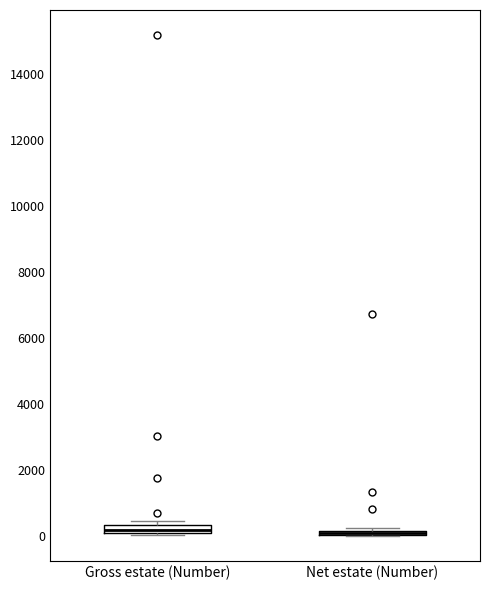

Where is the upper edge of the box for Gross estate (Number) on the y-axis? The values are not printed on the chart, so give them approximately, as read against the axis.

400